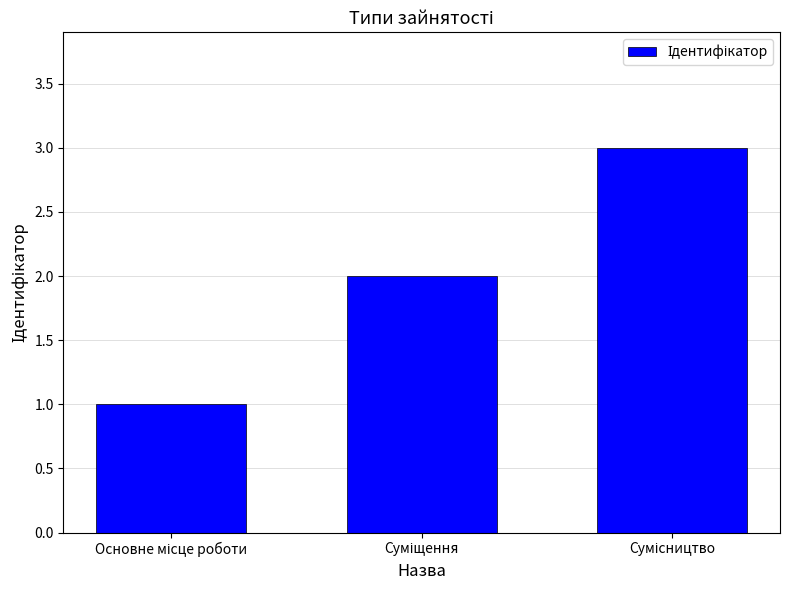

What is the greatest value displayed?

3